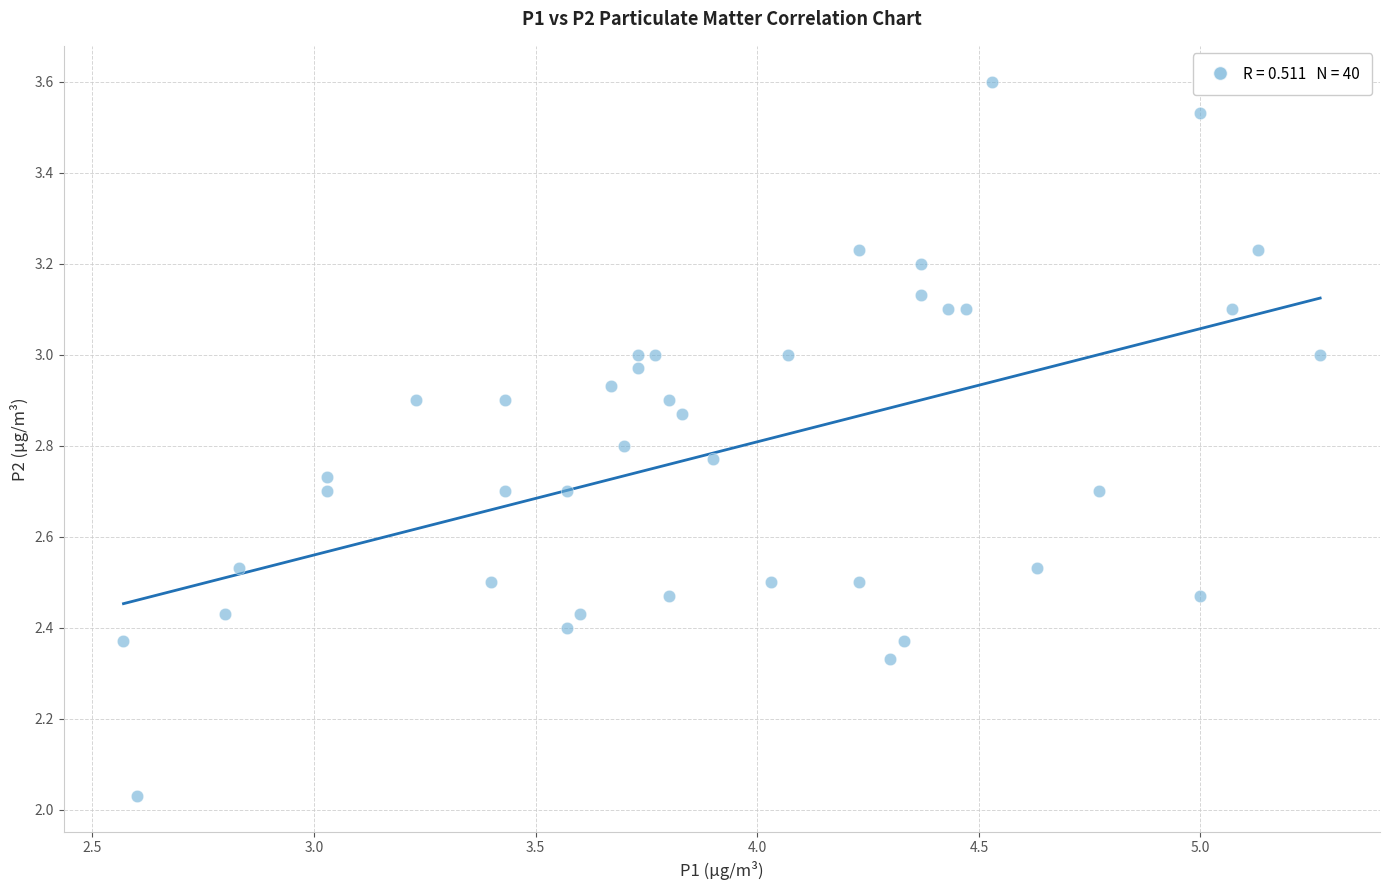

What is the range of Y values (max minus min)?

1.6